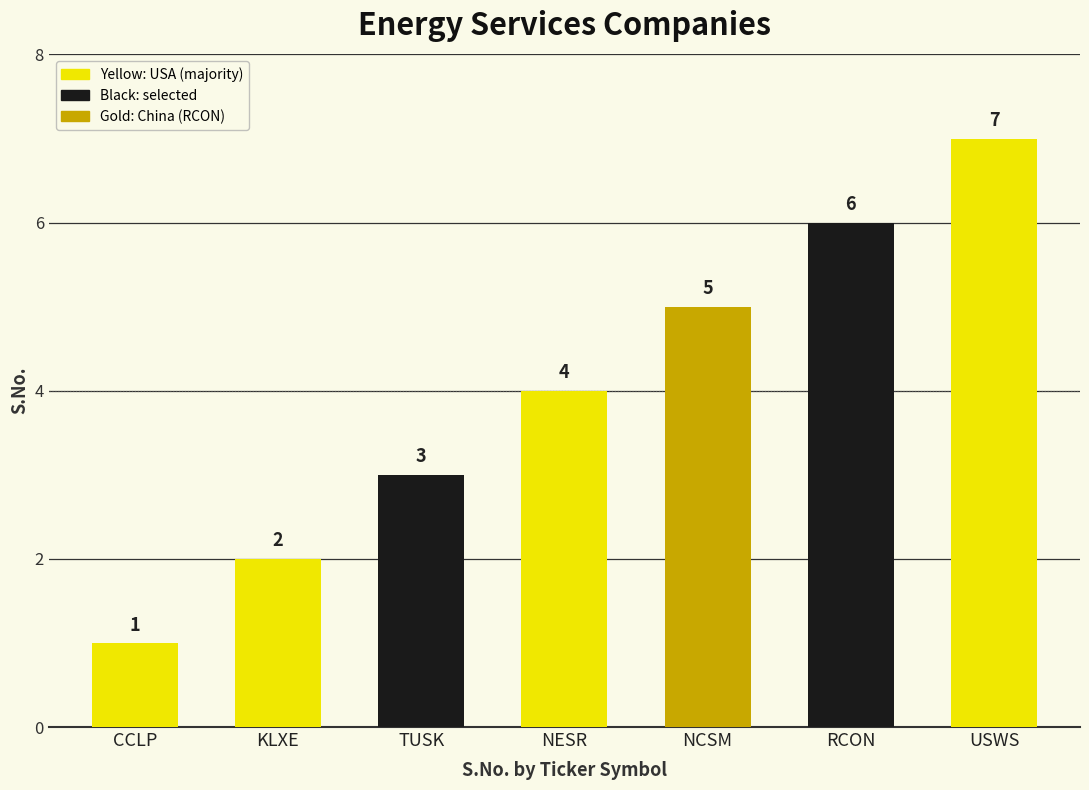

What is the sum of the values at NCSM and USWS?

12